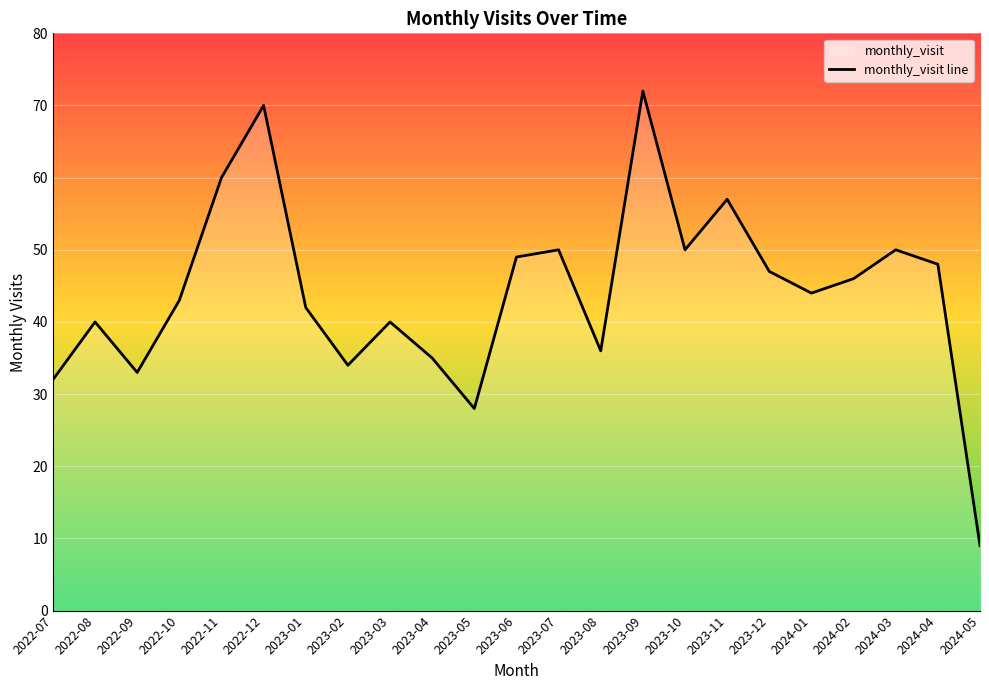

What value does the data have at 2022-10, to the nearest 5?

45